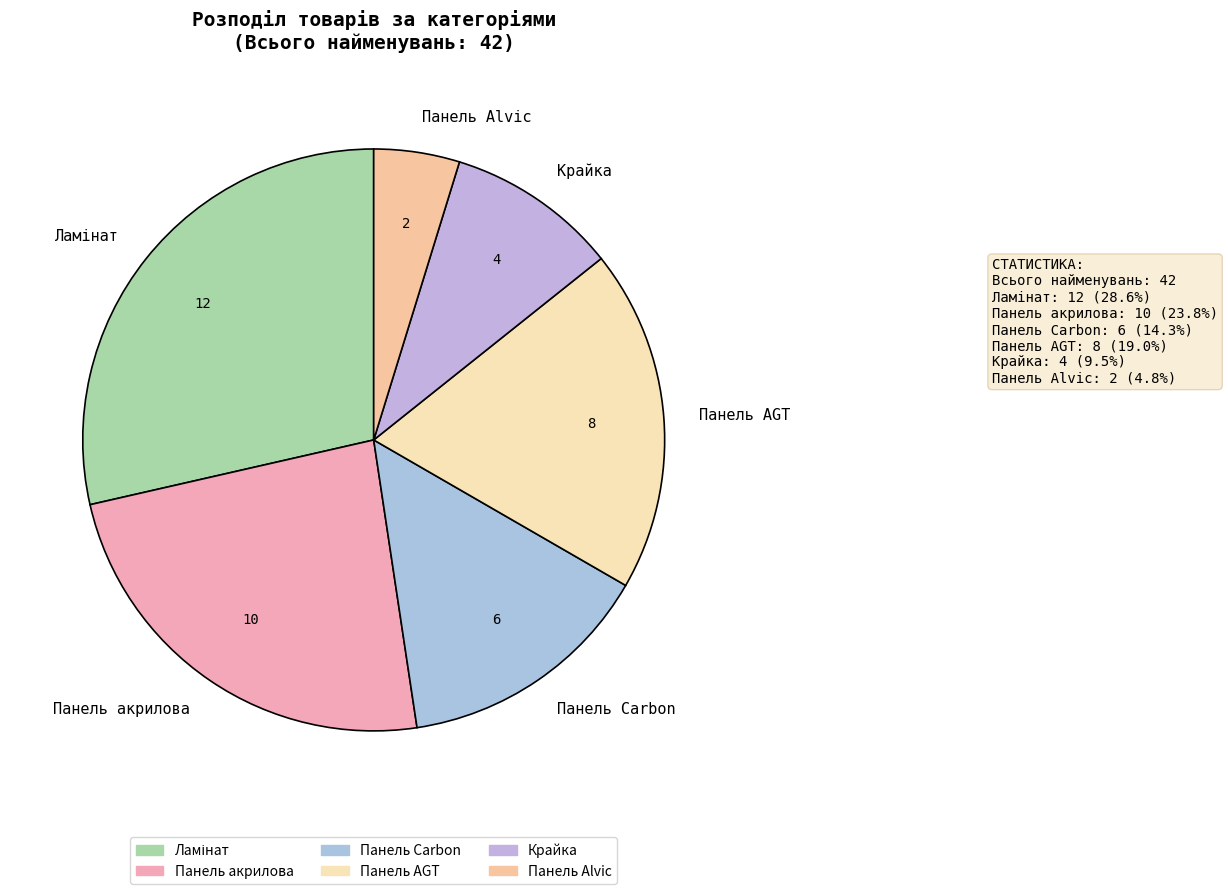

Is it true that Панель акрилова is 24% of the pie?

True